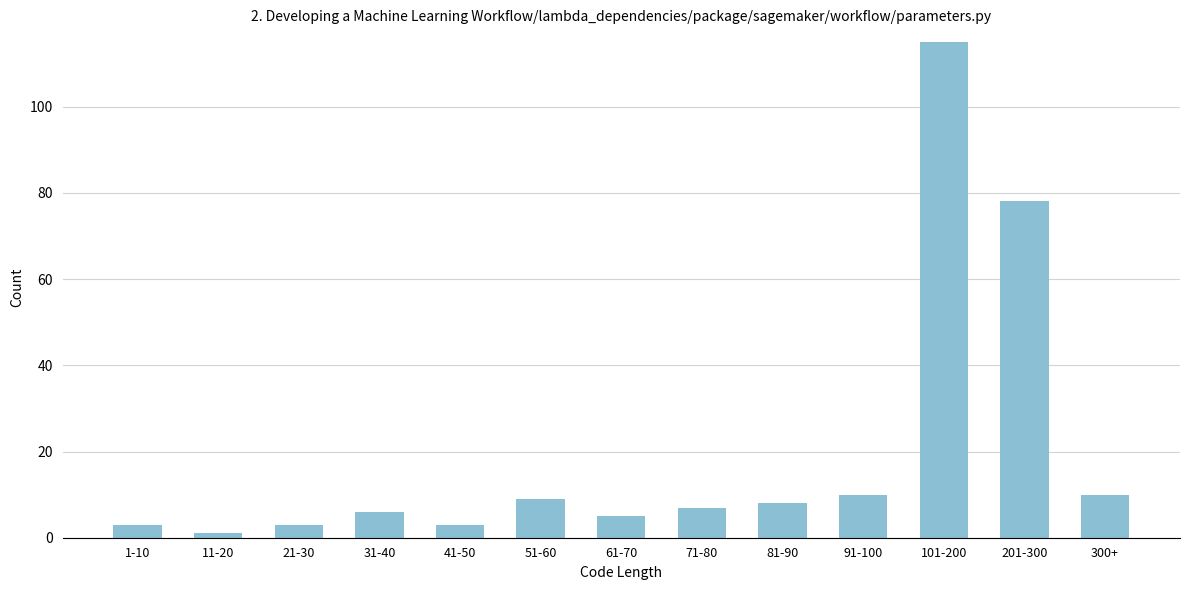

Reading left to right, extract all data points from this chart.

1-10=3	11-20=1	21-30=3	31-40=6	41-50=3	51-60=9	61-70=5	71-80=7	81-90=8	91-100=10	101-200=115	201-300=78	300+=10